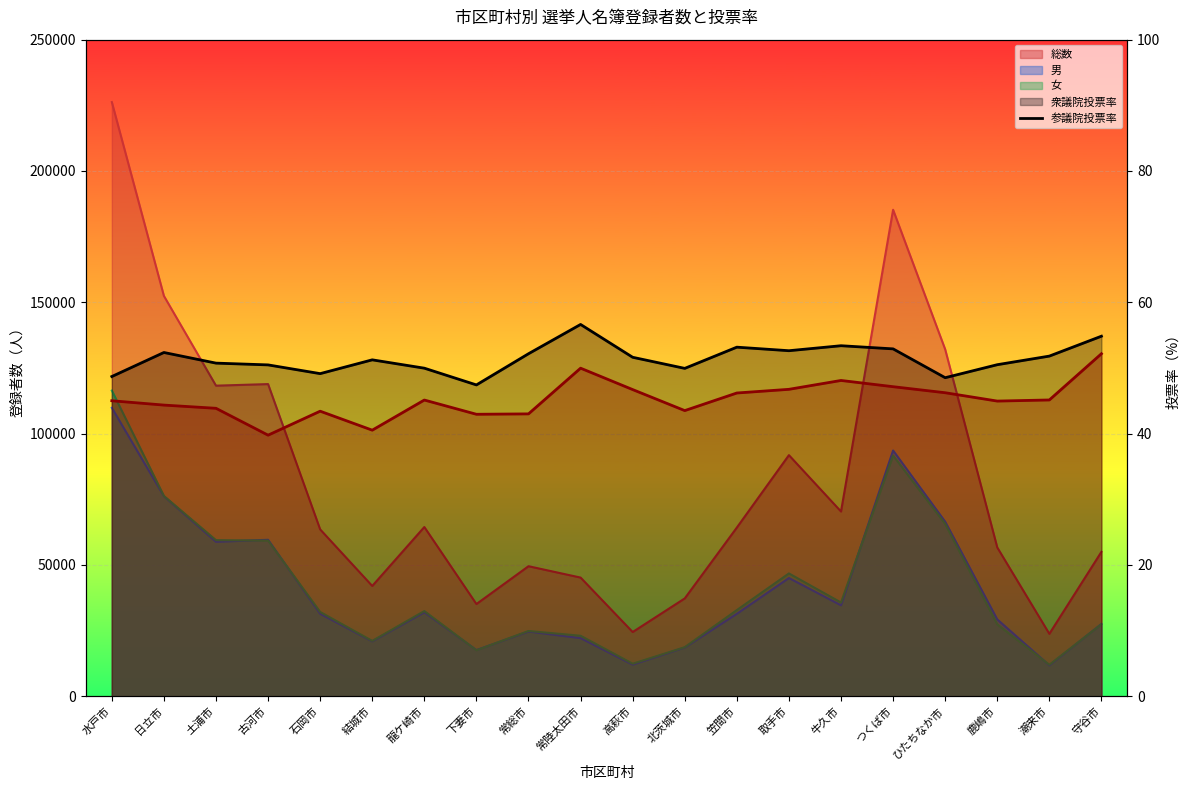

The chart shows a value of 48.5 at ひたちなか市. True or false?

True